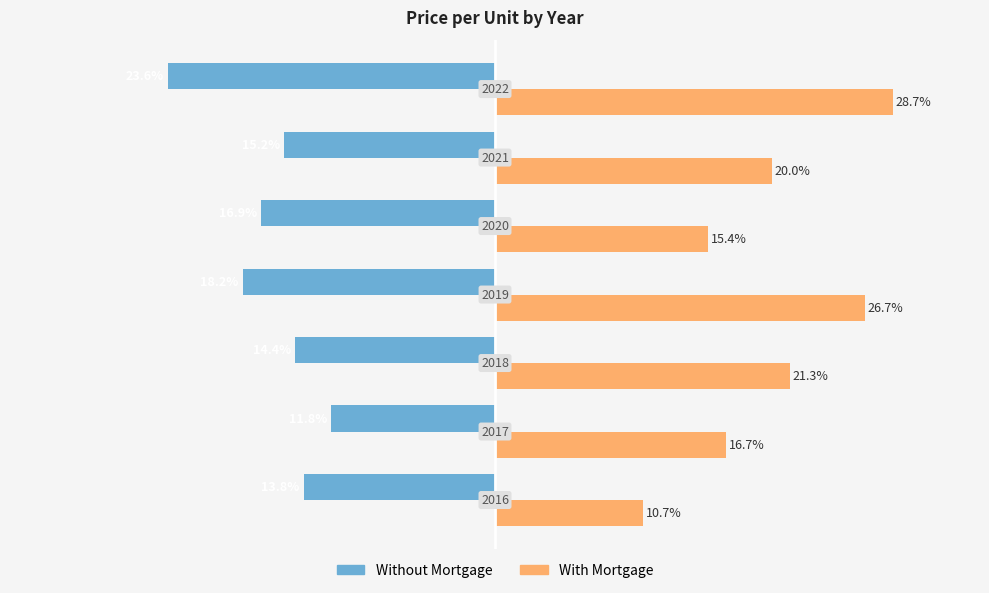

Reading left to right, extract all data points from this chart.

Without Mortgage: -13.8	-11.8	-14.4	-18.2	-16.9	-15.2	-23.6
With Mortgage: 10.7	16.7	21.3	26.7	15.4	20.0	28.7